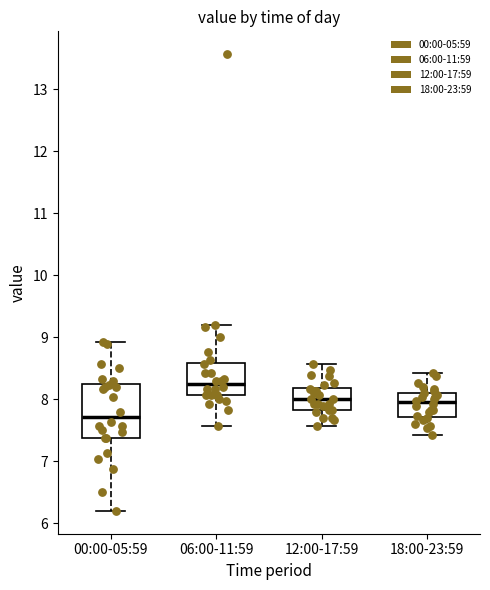

Which box has the lowest median line?

00:00-05:59